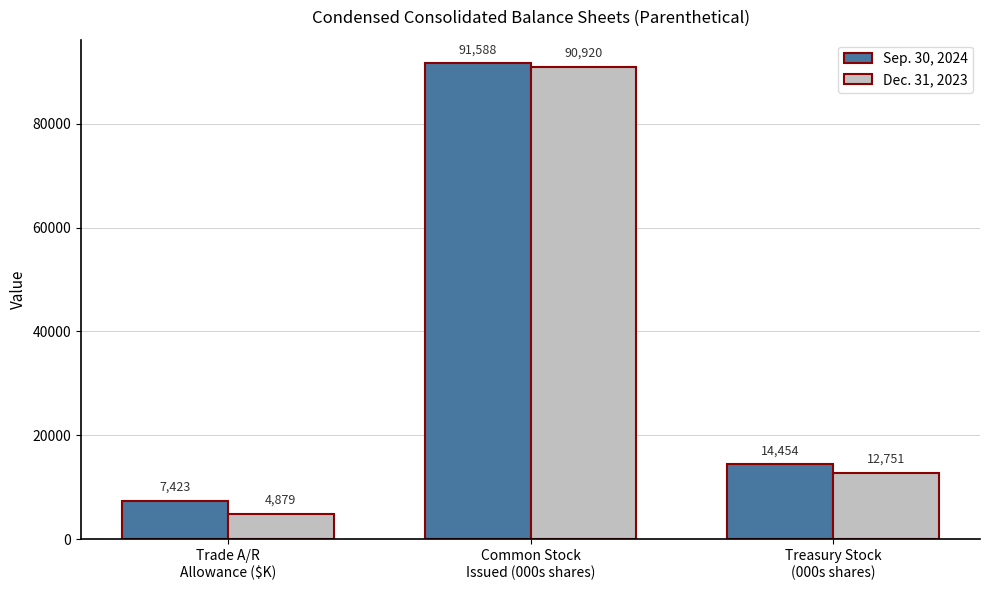

Reading left to right, transcribe all the data shown in this chart.

Sep. 30, 2024: 7423	91588	14454
Dec. 31, 2023: 4879	90920	12751